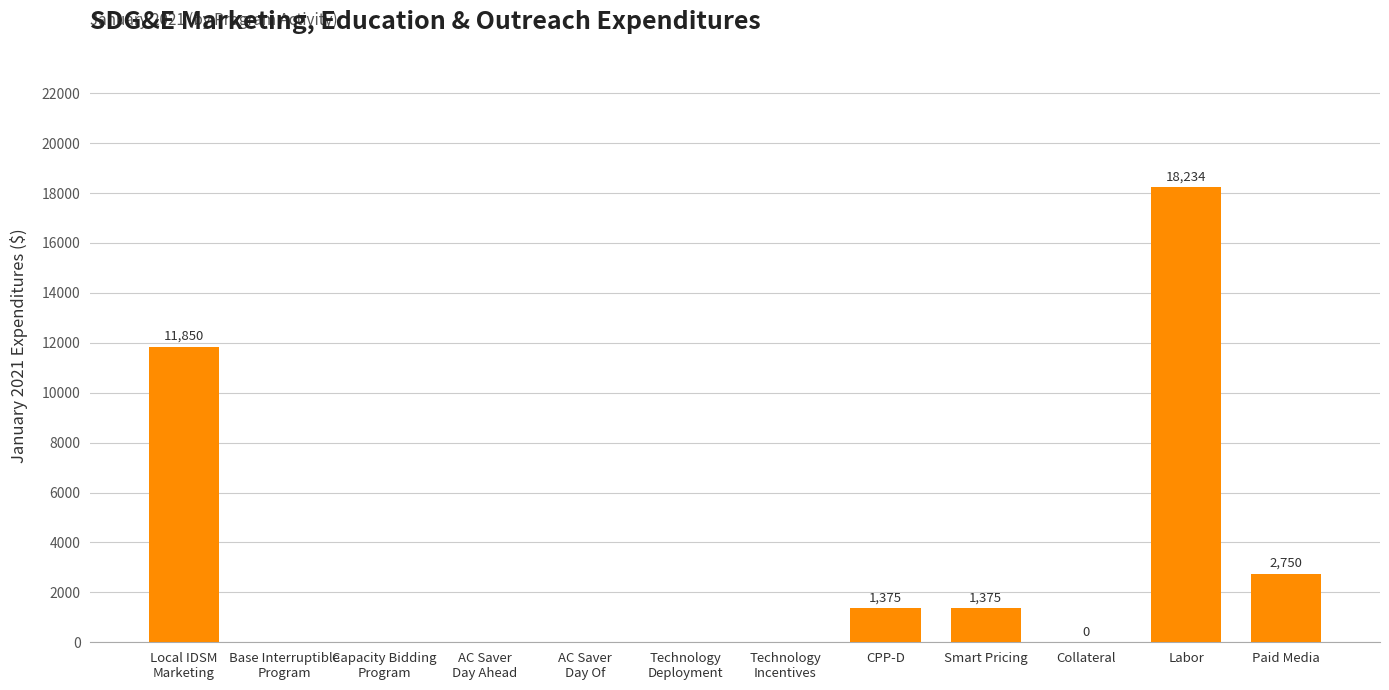

What is the maximum value shown in the chart?

18233.7